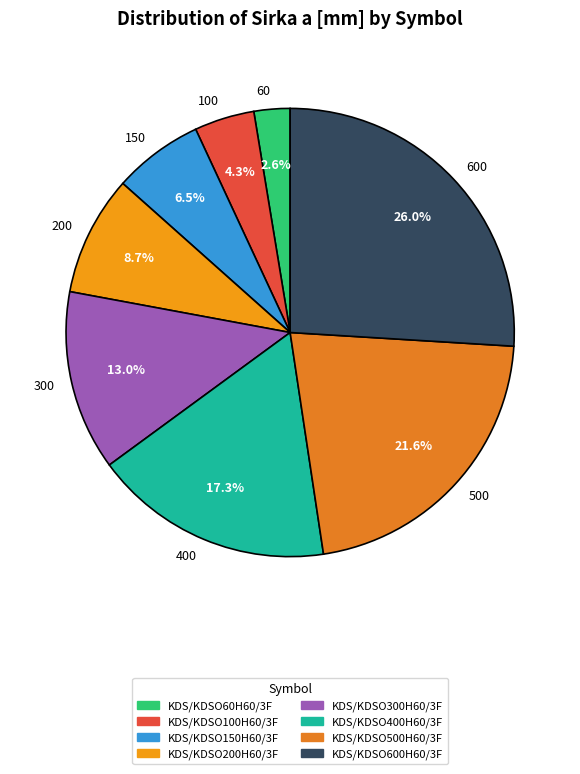

Which has a higher value, 60 or 200?

200